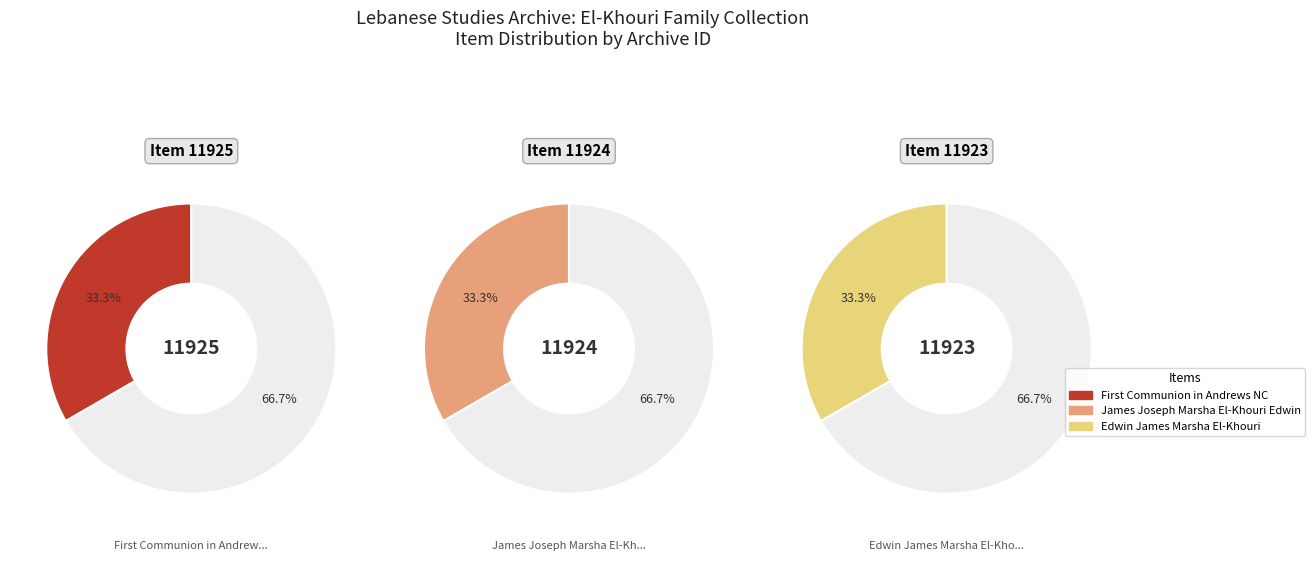

Which slice is the smallest?

Edwin James Marsha El-Khouri